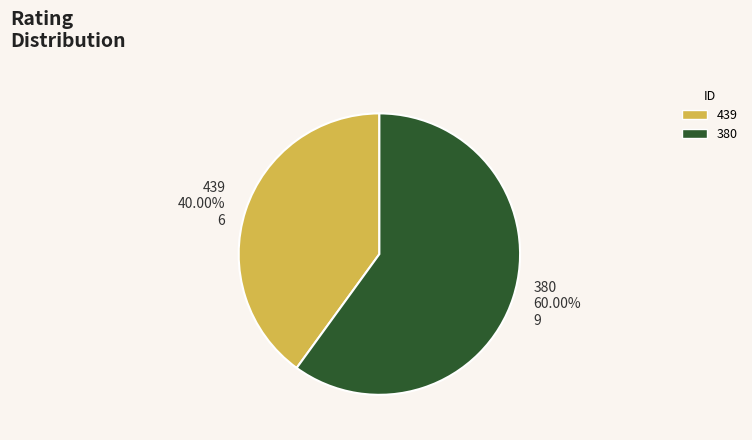

Which slice is the largest?

380